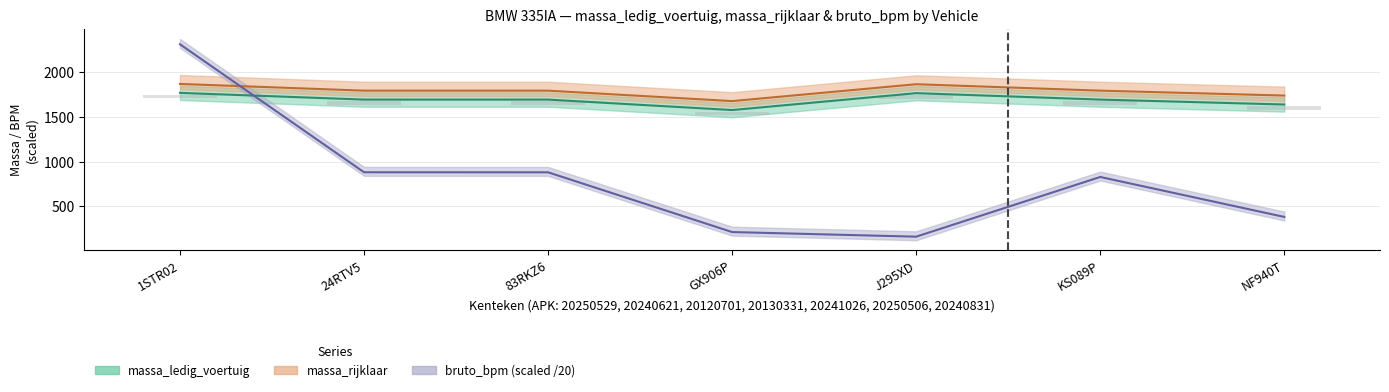

How many groups of bars are there?

7